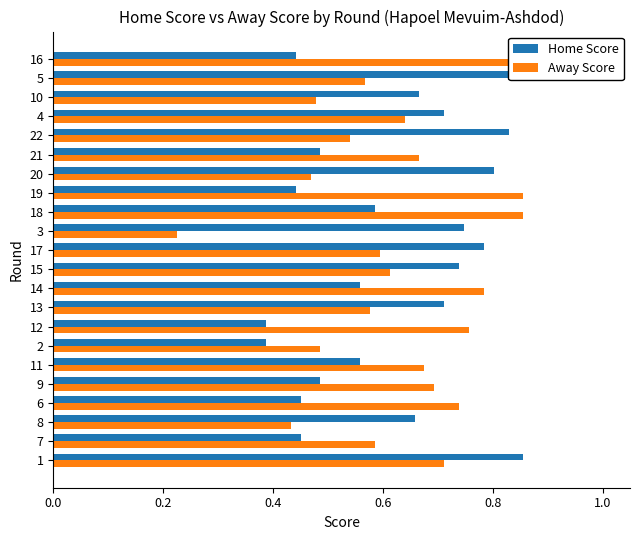

At how many categories does at least one series exceed 0?

22